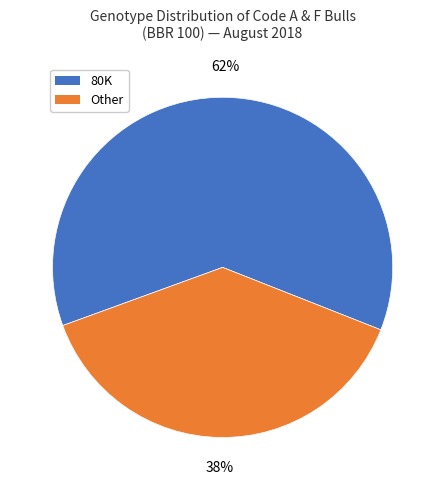

Does any single category account for the majority?

Yes